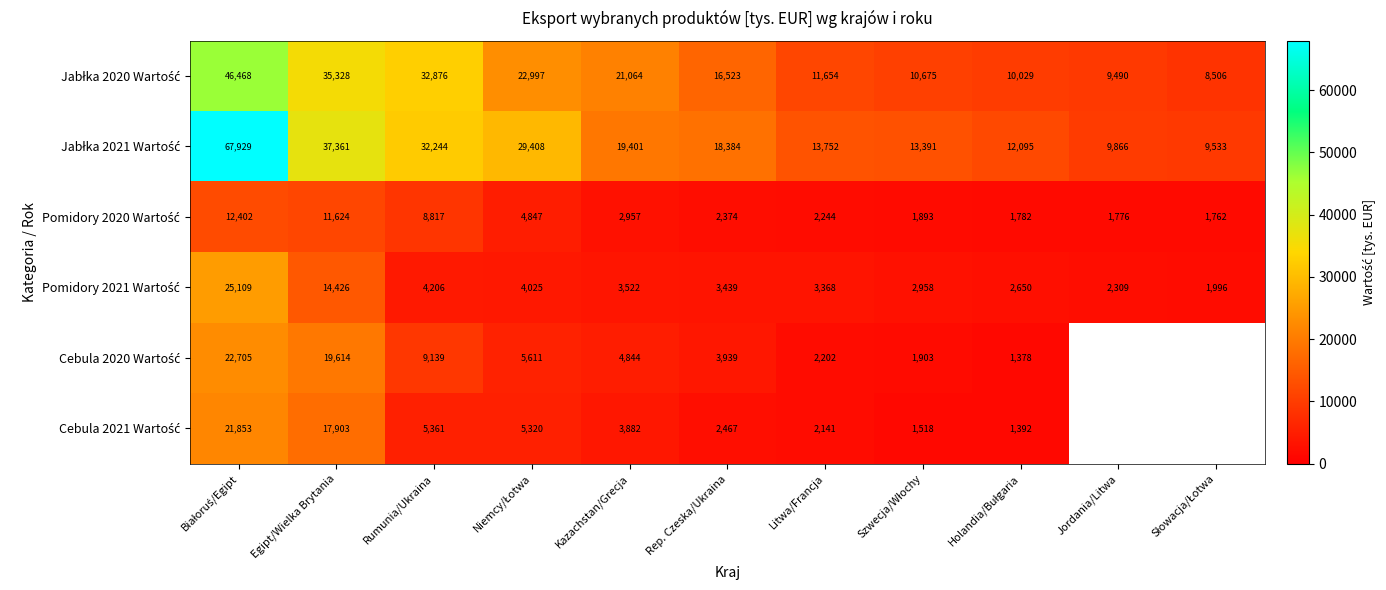

What is the total value across all series at Kazachstan/Grecja?

55670